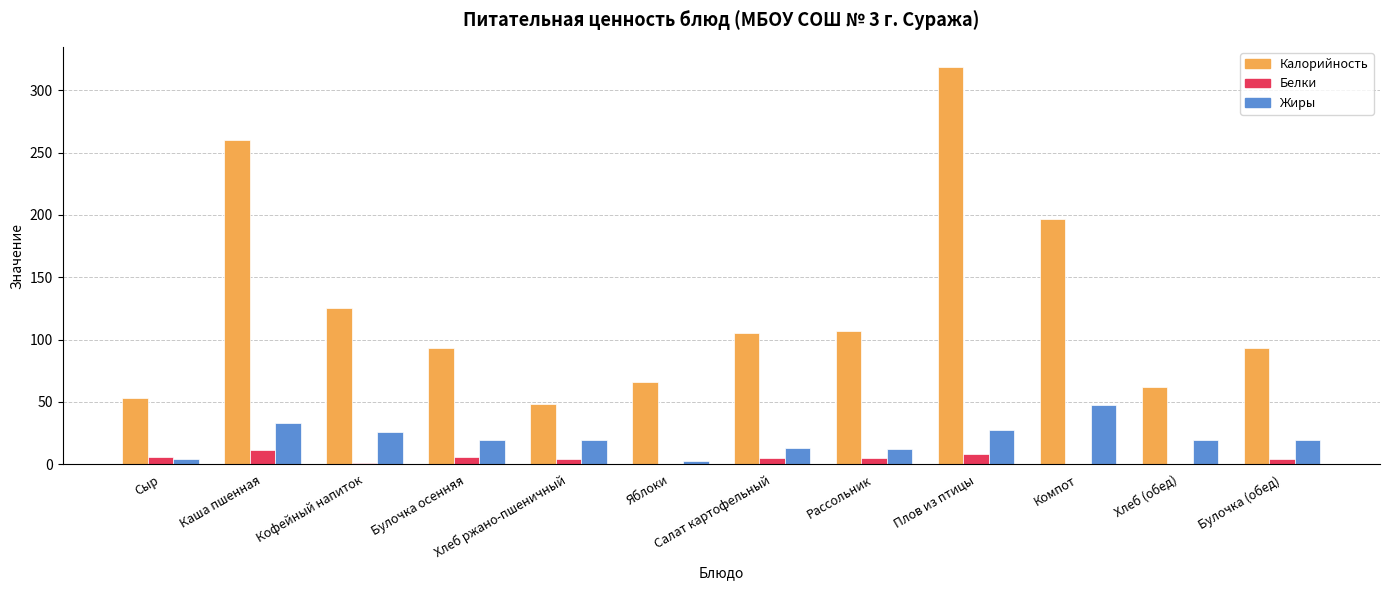

Which series has the largest total across all categories?

Калорийность